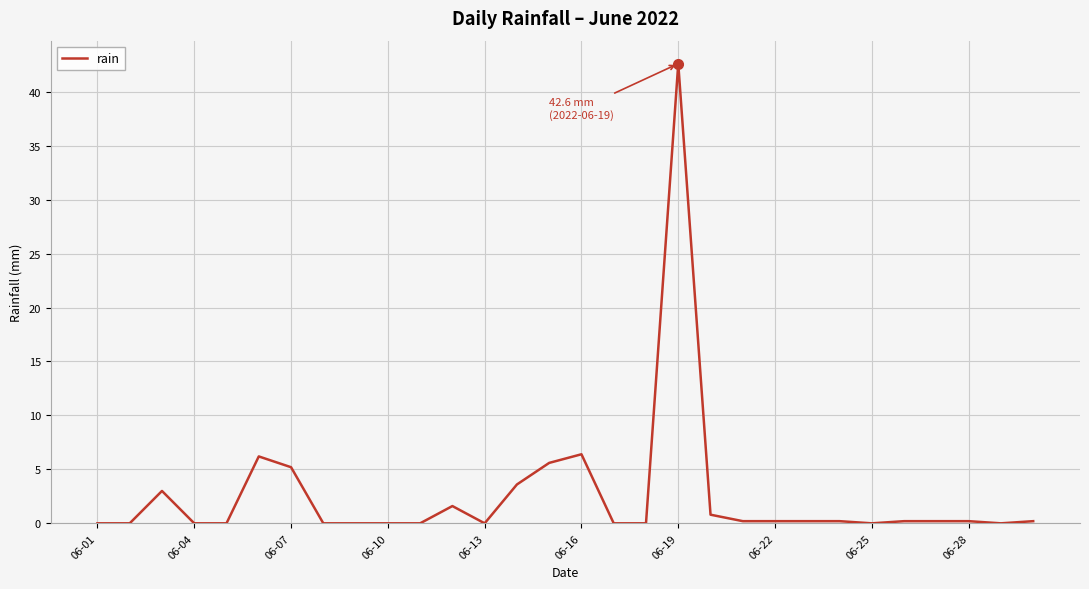

Reading left to right, extract all data points from this chart.

0.0	0.0	3.0	0.0	0.0	6.2	5.2	0.0	0.0	0.0	0.0	1.6	0.0	3.6	5.6	6.4	0.0	0.0	42.6	0.8	0.2	0.2	0.2	0.2	0.0	0.2	0.2	0.2	0.0	0.2